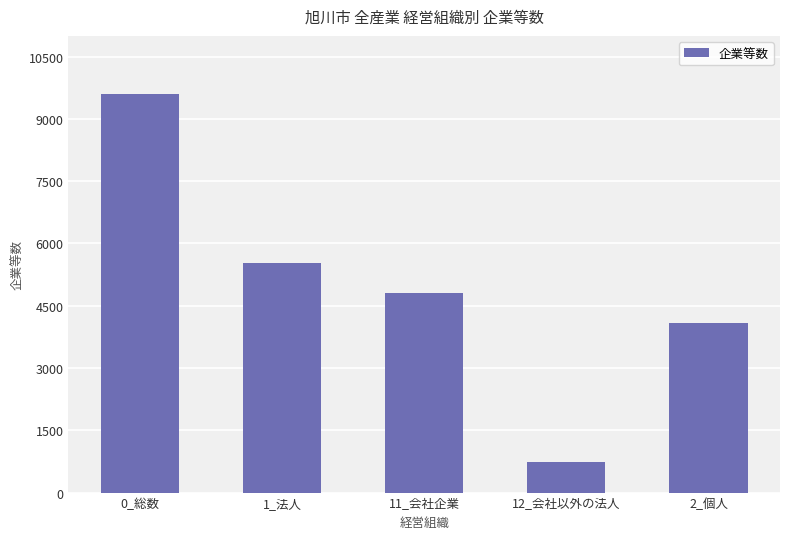

Read the value at 12_会社以外の法人.

725